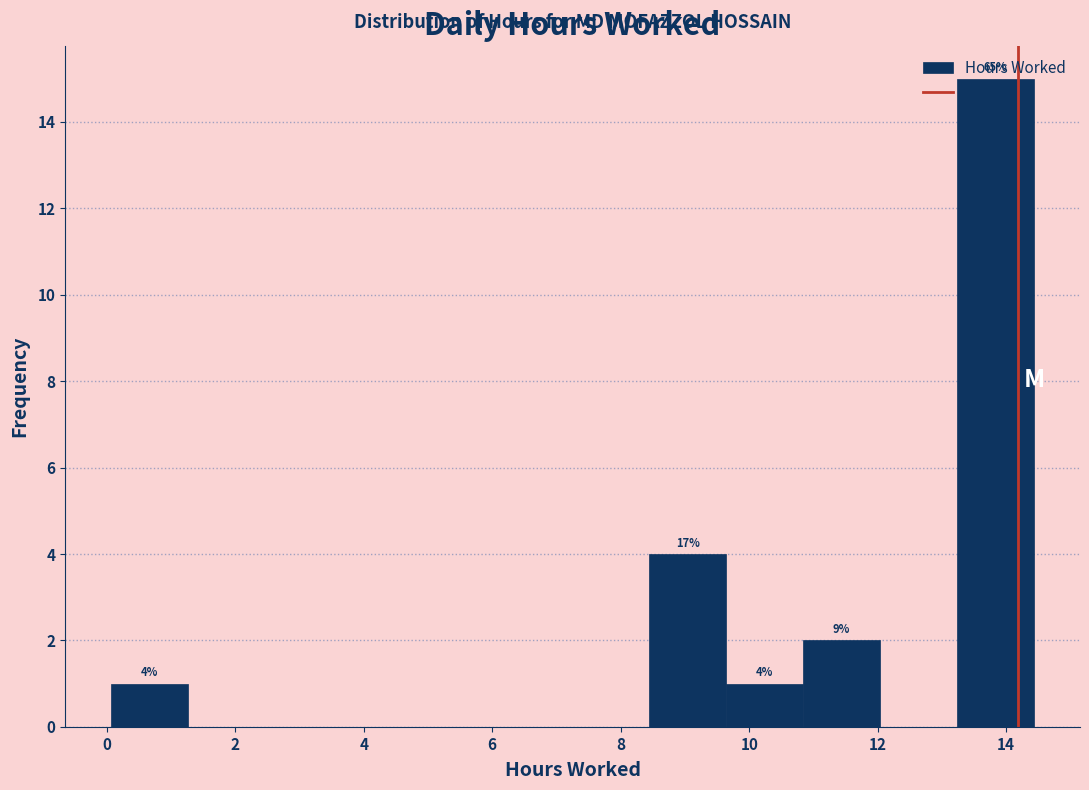

Over which range of the x-axis is the bar tallest?

13.2 to 14.4